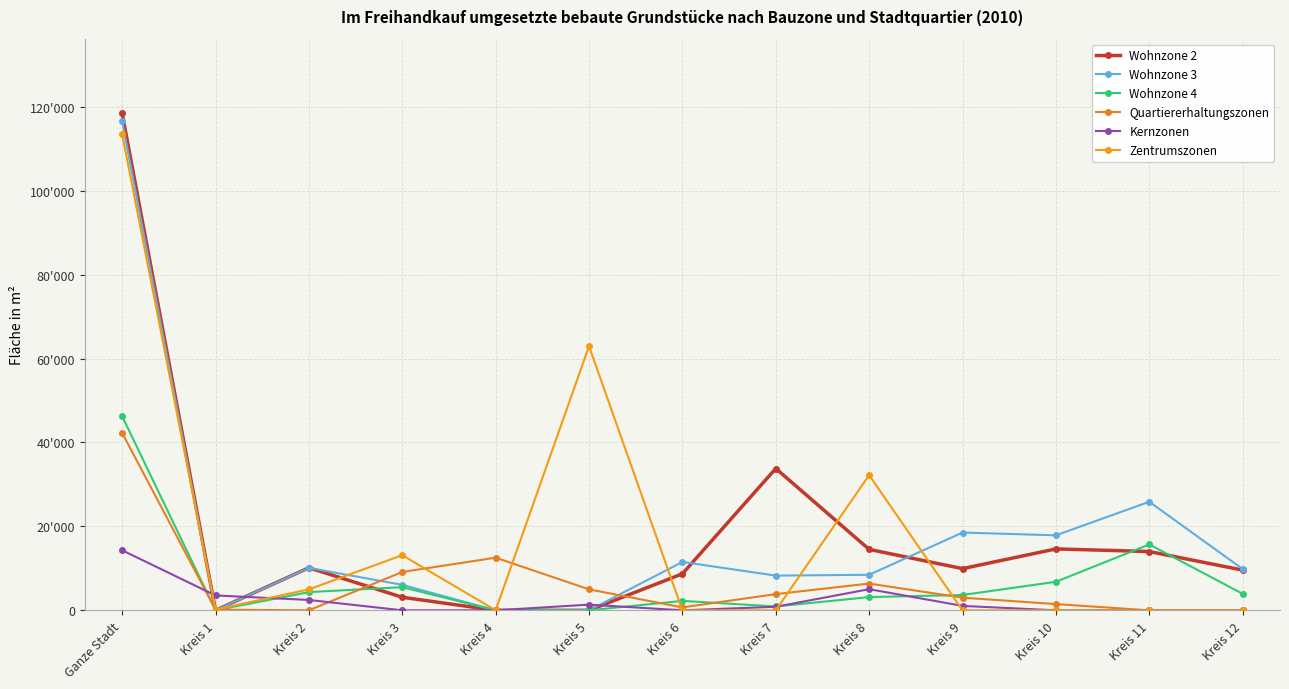

Which series has the largest range (max minus min)?

Wohnzone 2